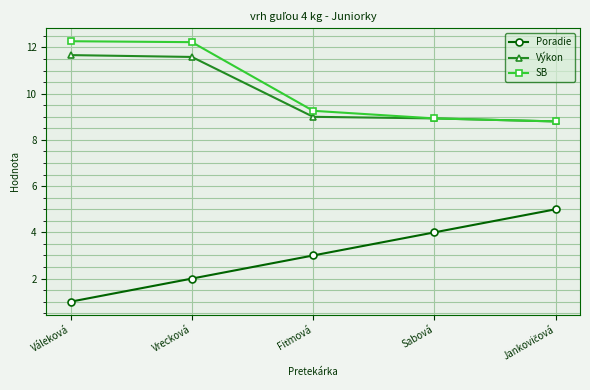

Where does the Výkon series first go above 9?

Váleková